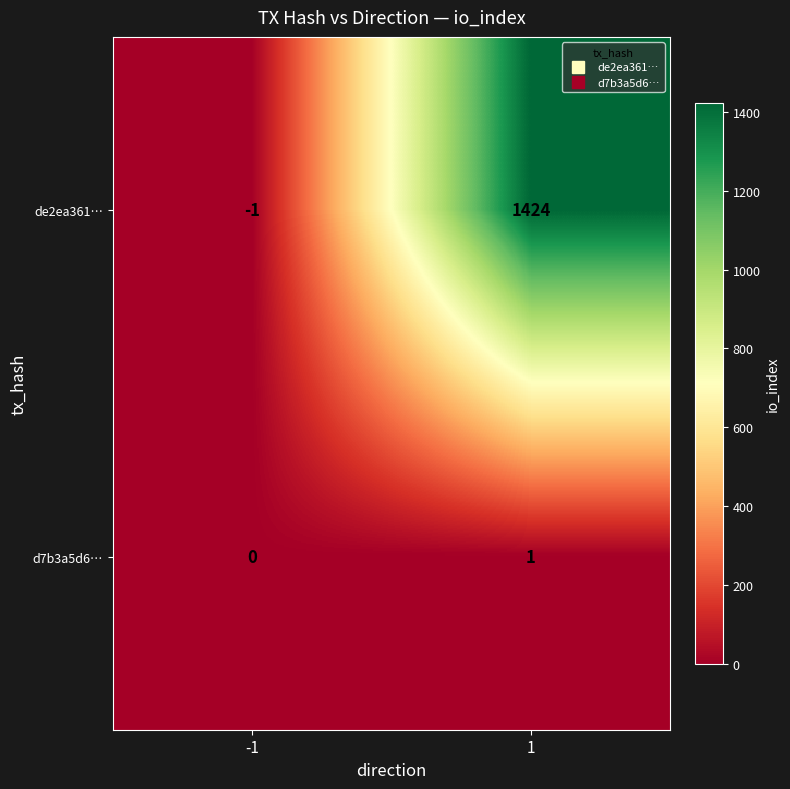

Reading left to right, what are all the values shown in this chart?

de2ea361…: -1	1424
d7b3a5d6…: 0	1